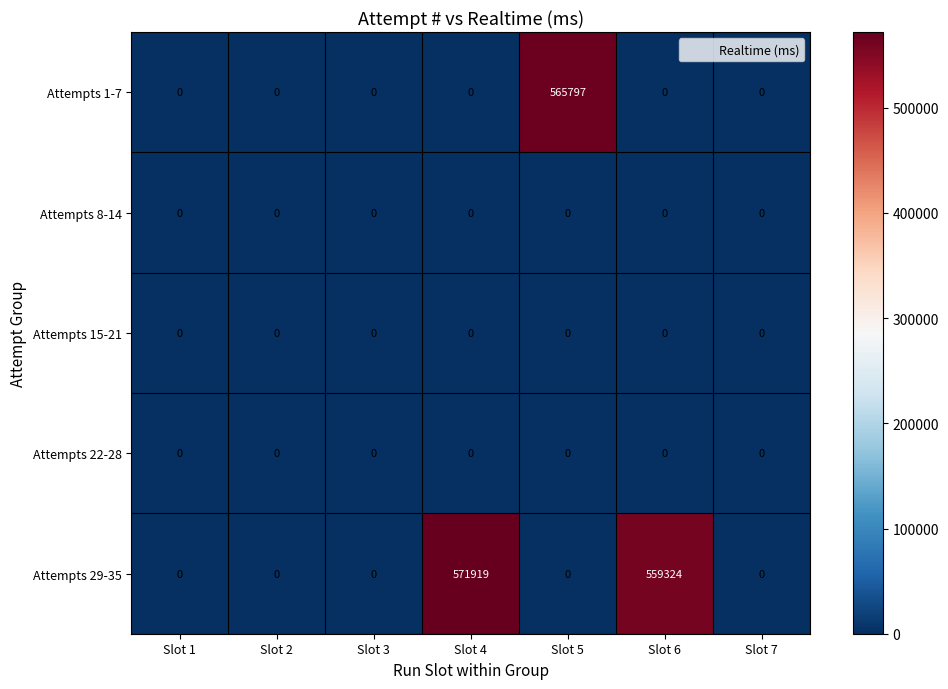

At which category is the sum across all series the highest?

Slot 4